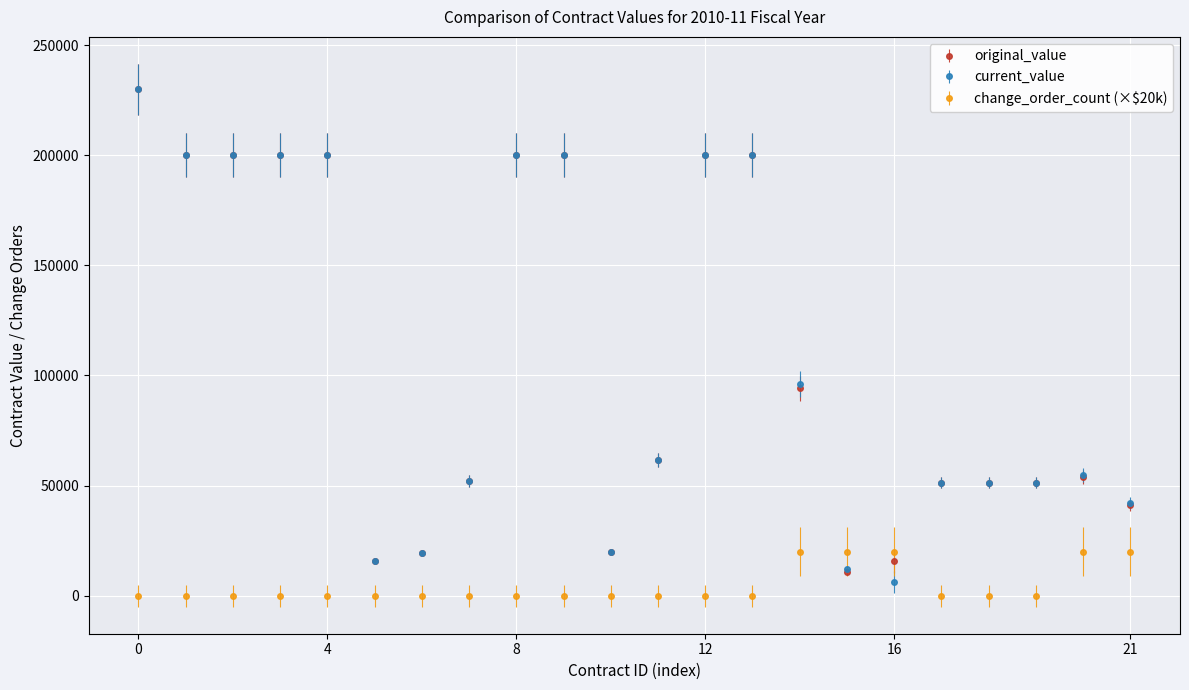

What is the value of the current_value point at the 16th from the left?

12172.5